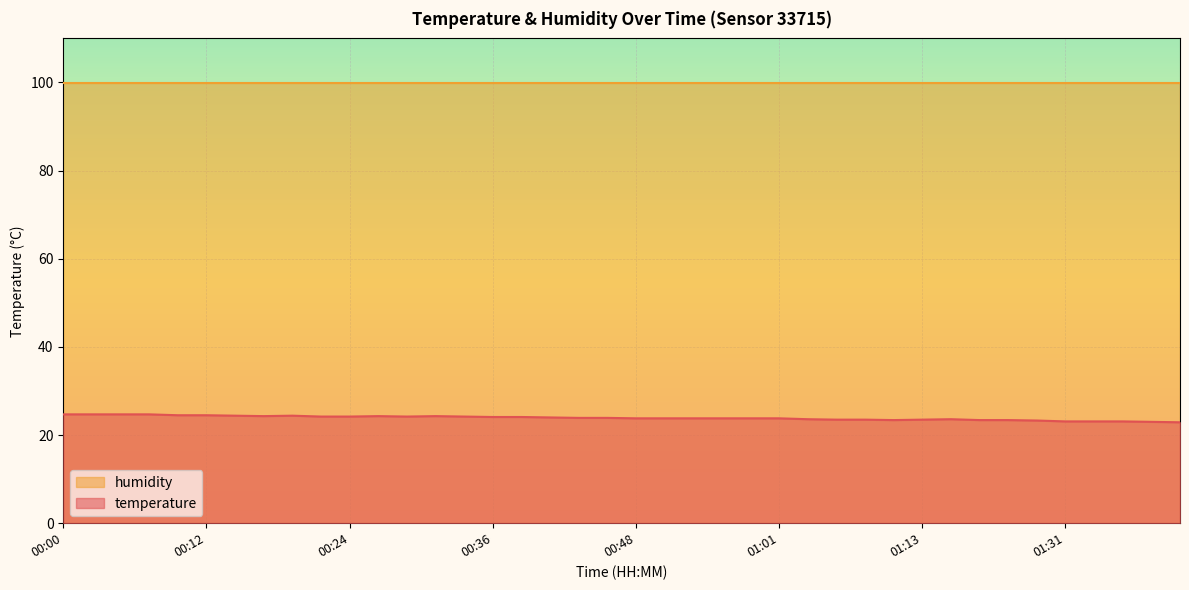

Rank the series by their average value, from lowest to highest.

temperature, humidity